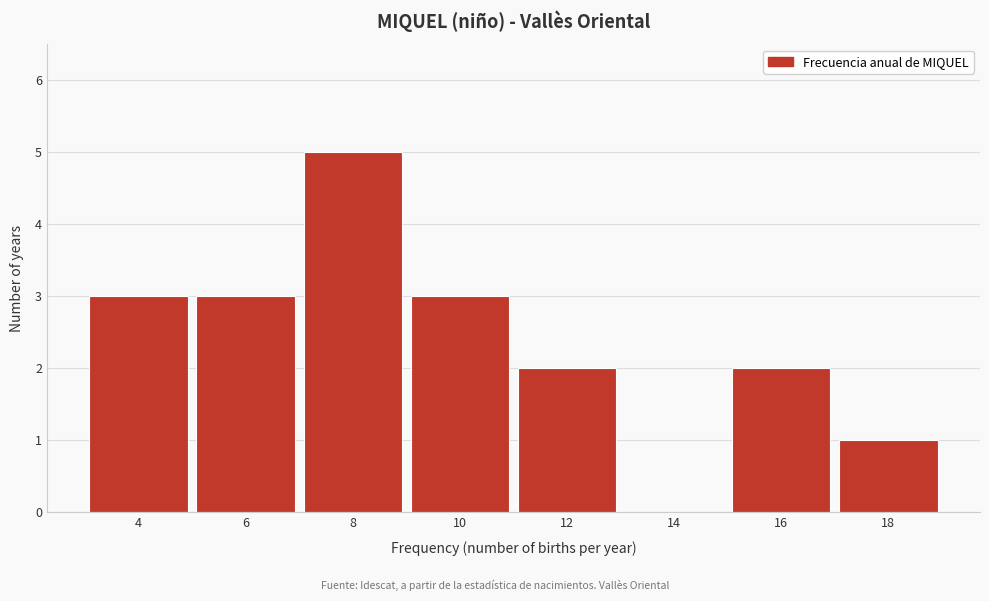

Reading right to left, transcribe all the data shown in this chart.

18=1	16=2	14=0	12=2	10=3	8=5	6=3	4=3